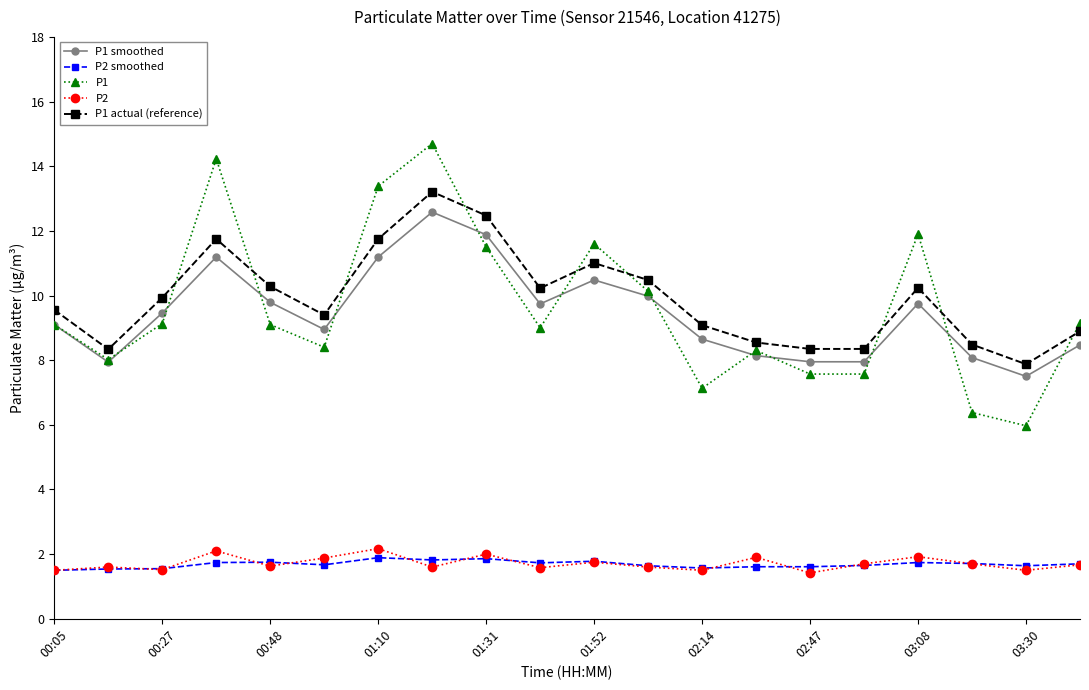

Does the chart display data point markers on the line(s)?

Yes